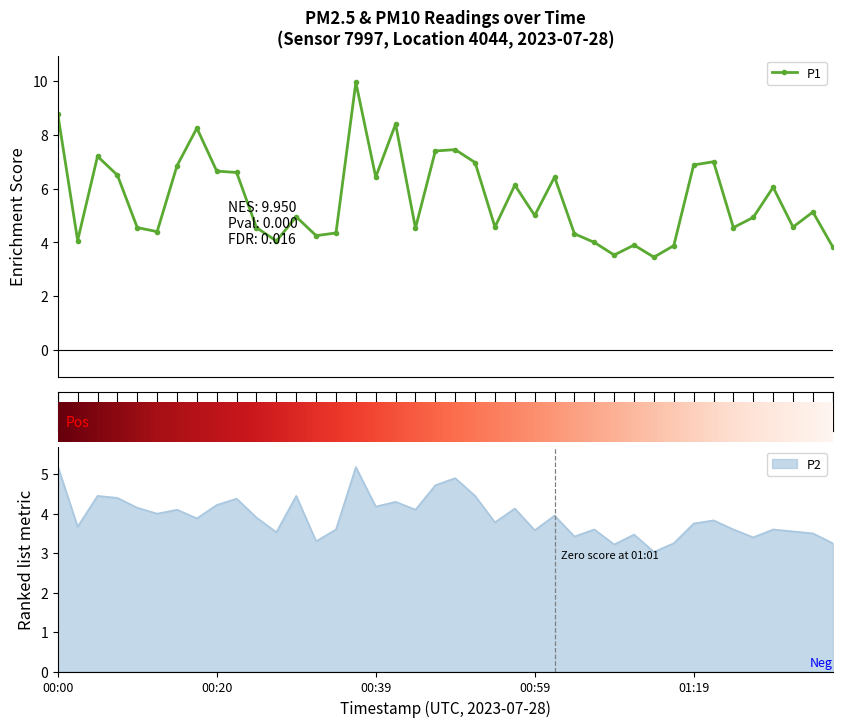

What is the ratio of the value at 18 to the value at 8?

0.7